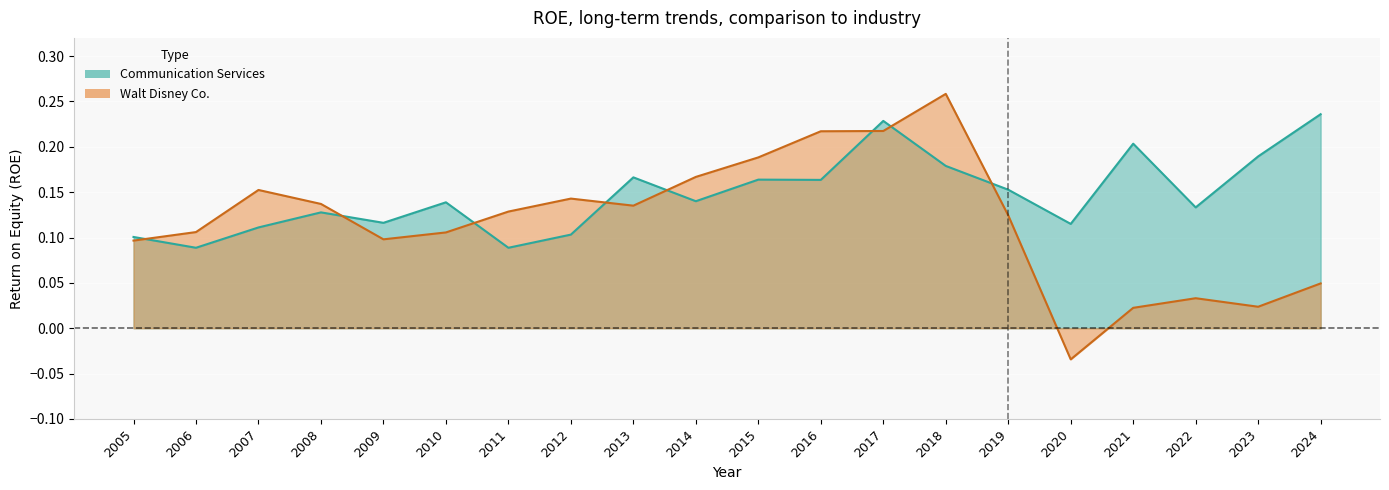

Which category has the lowest value across all series?

2020